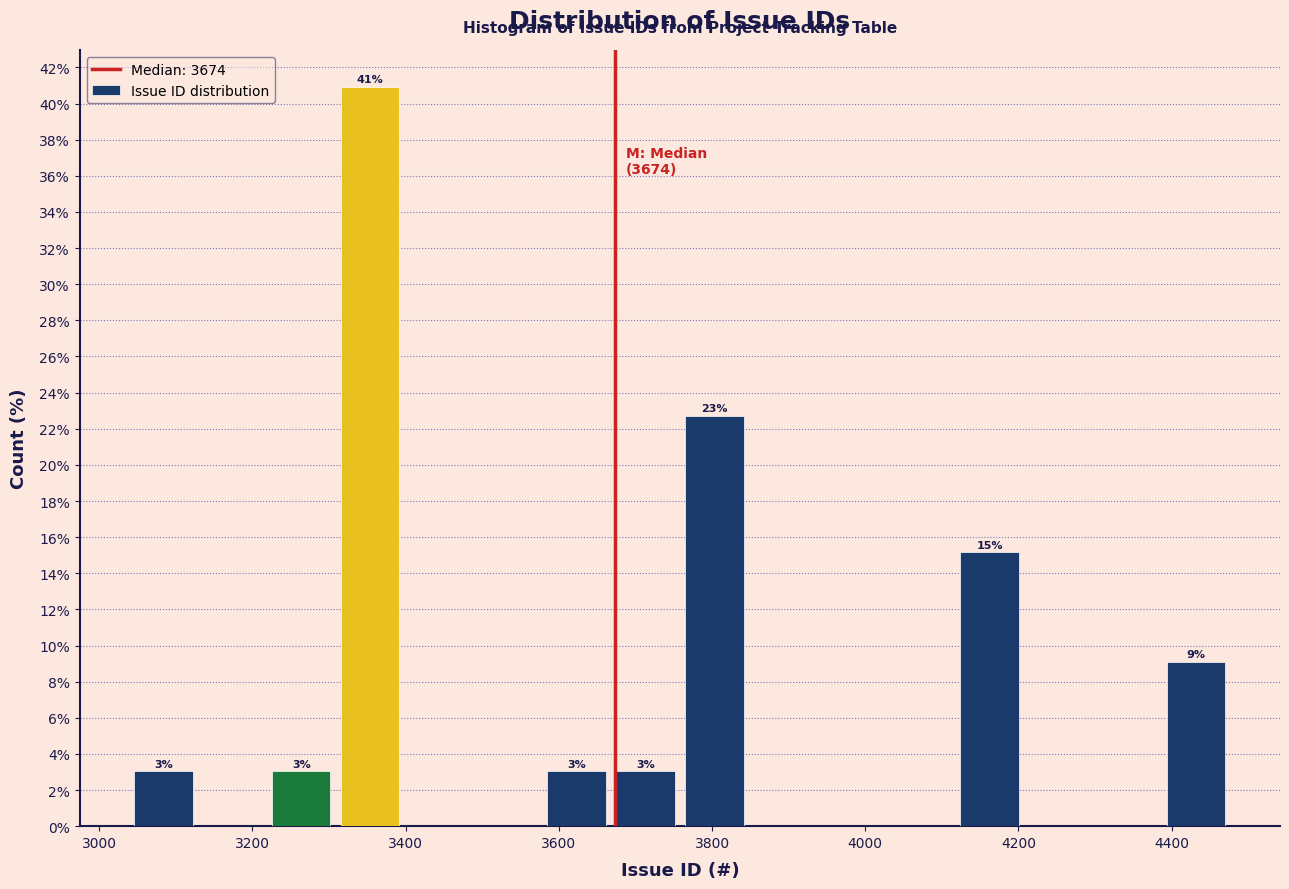

Which range on the x-axis has the tallest bar?

3300 to 3400